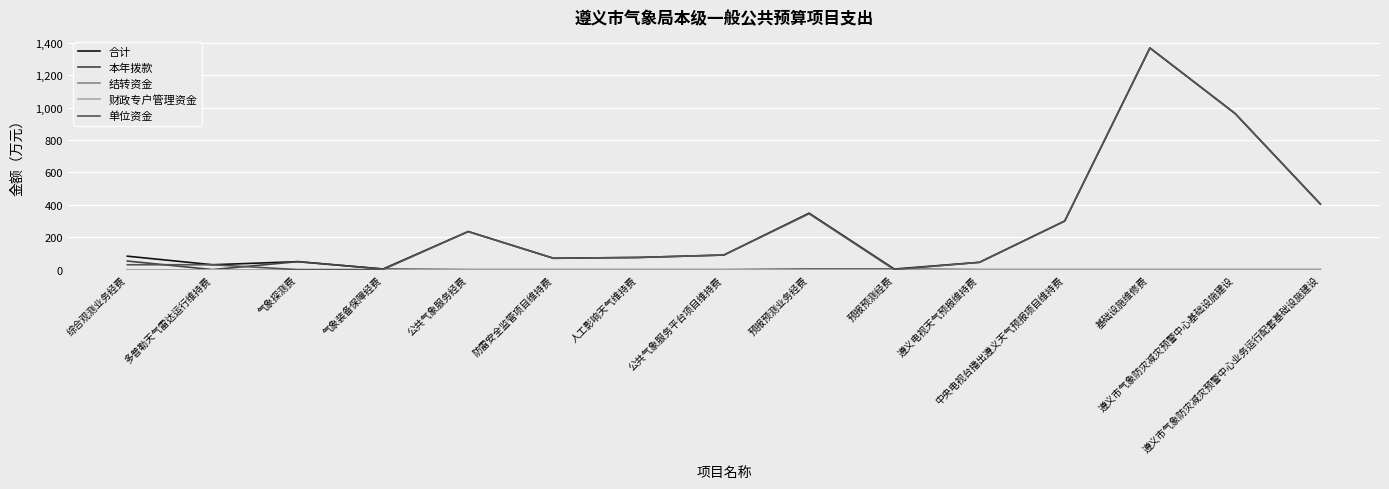

Does the chart have visible grid lines?

Yes